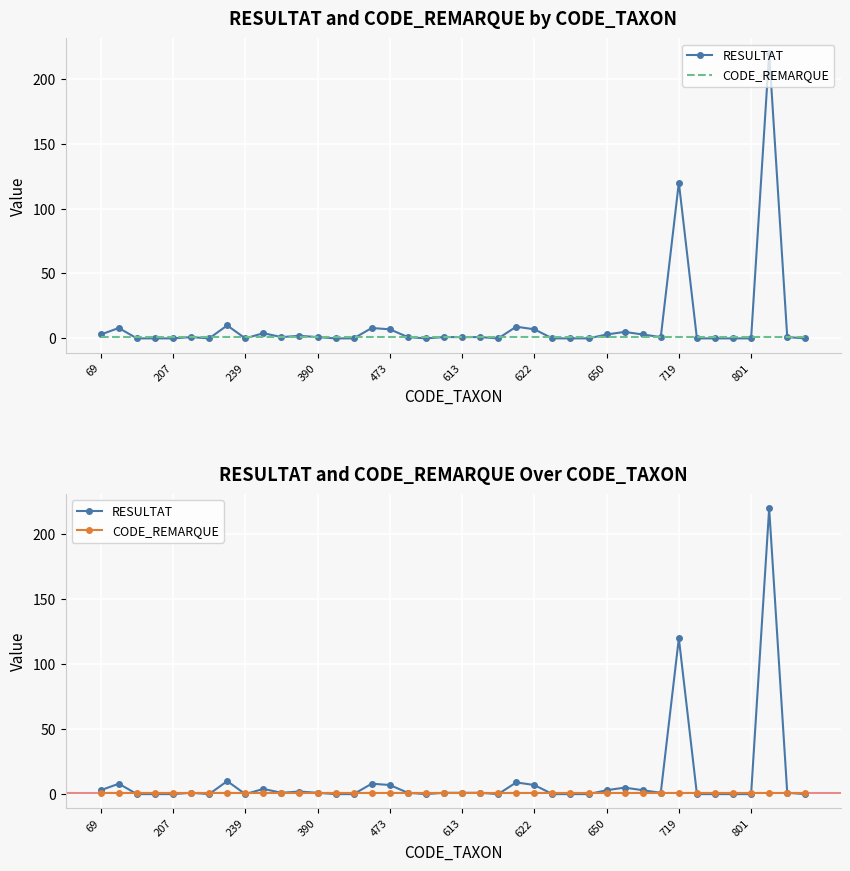

Which series has the largest total across all categories?

RESULTAT